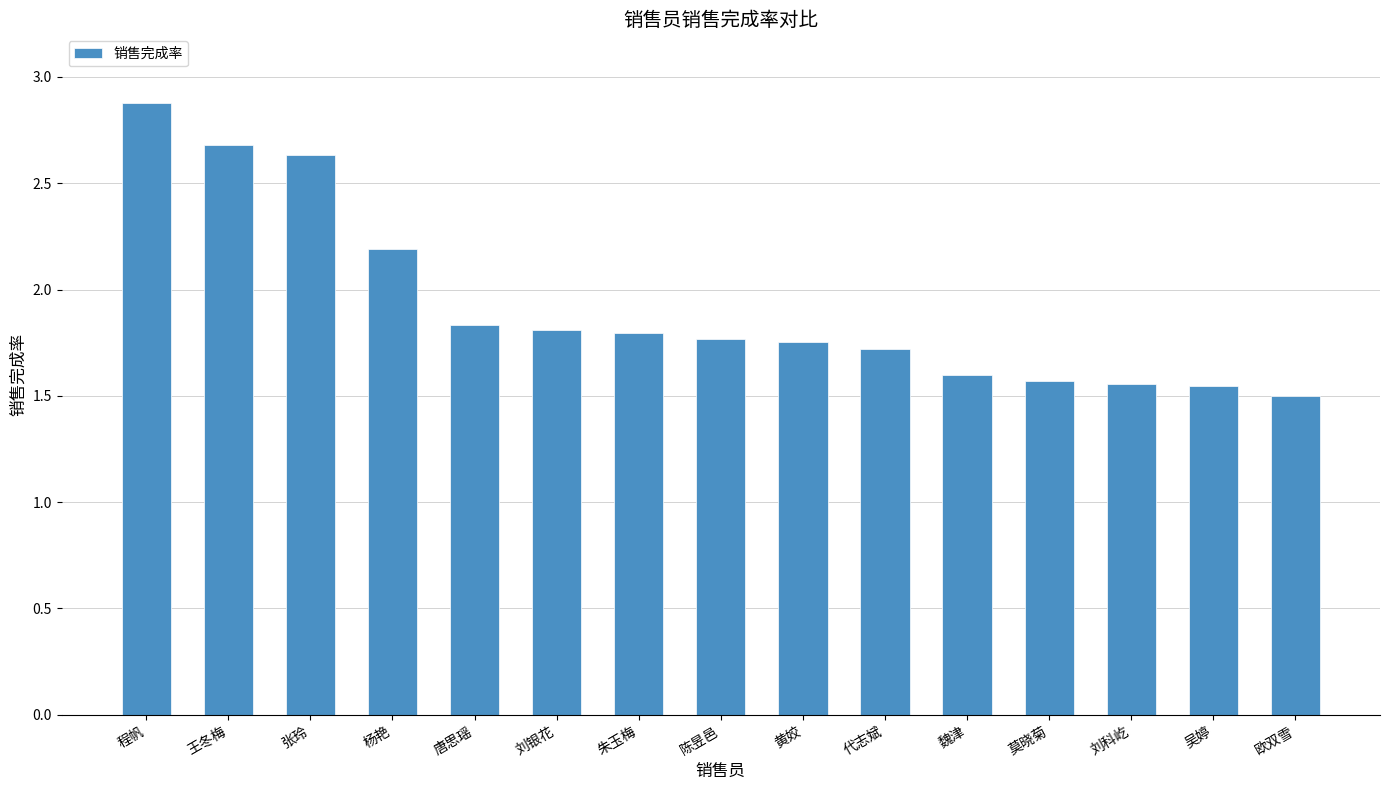

Which label corresponds to the largest value in the chart?

程帆